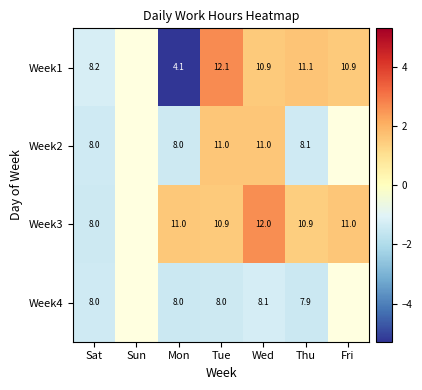

At Wed, list the series in order from smallest to largest.

Week4, Week1, Week2, Week3